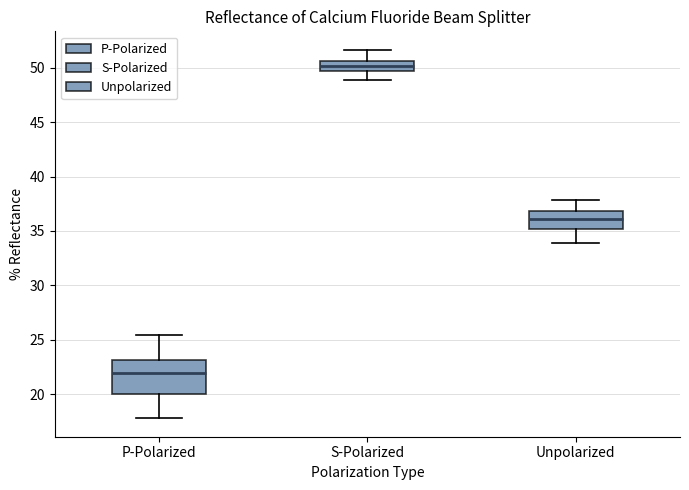

Which box's median line is the highest?

S-Polarized